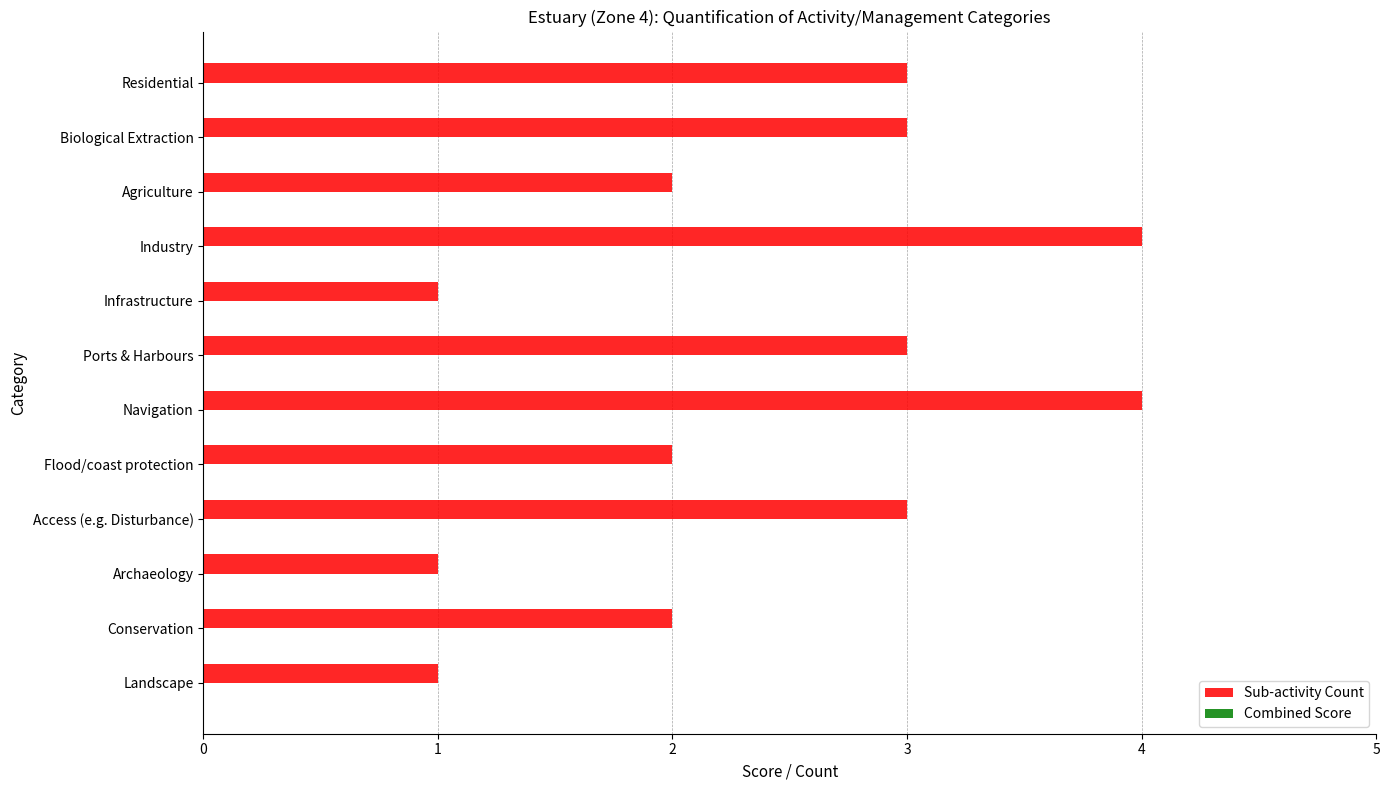

What is the difference between the maximum and minimum values?

3